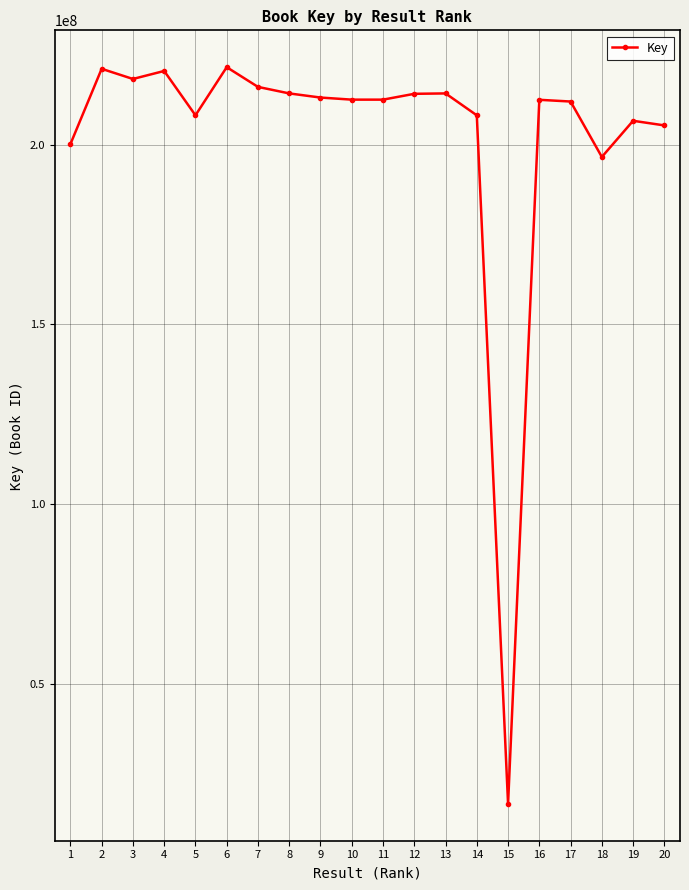

What is the greatest value displayed?

221525140